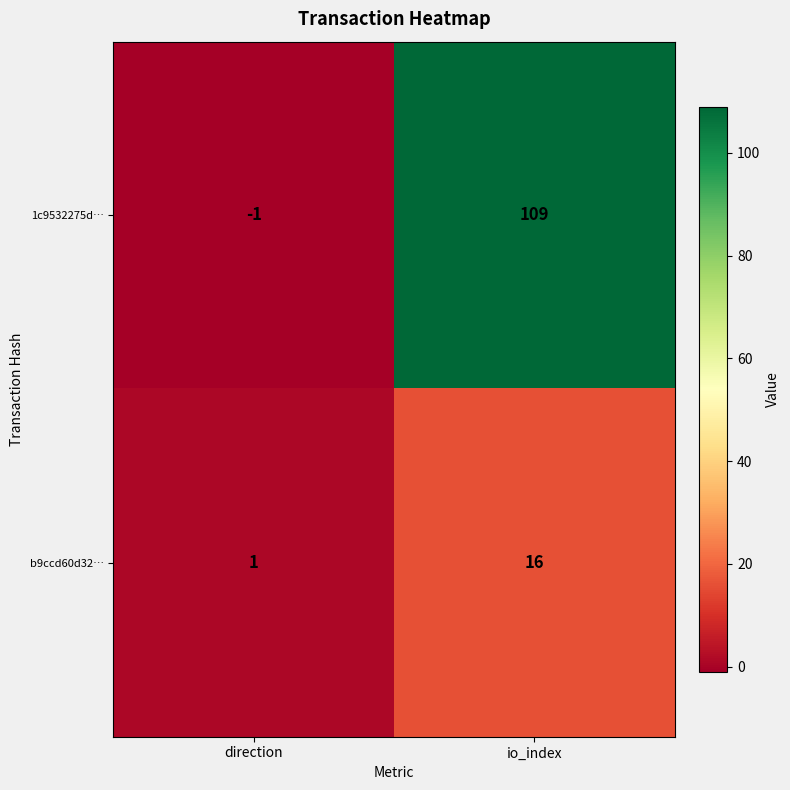

Which series has the largest total across all categories?

1c9532275d…